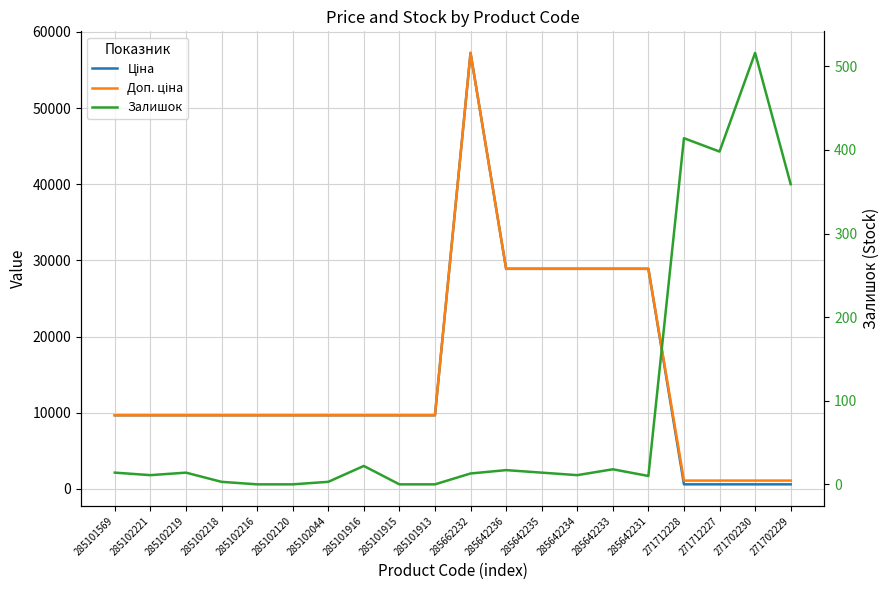

What is the total value across all series at 285102221?

19340.3